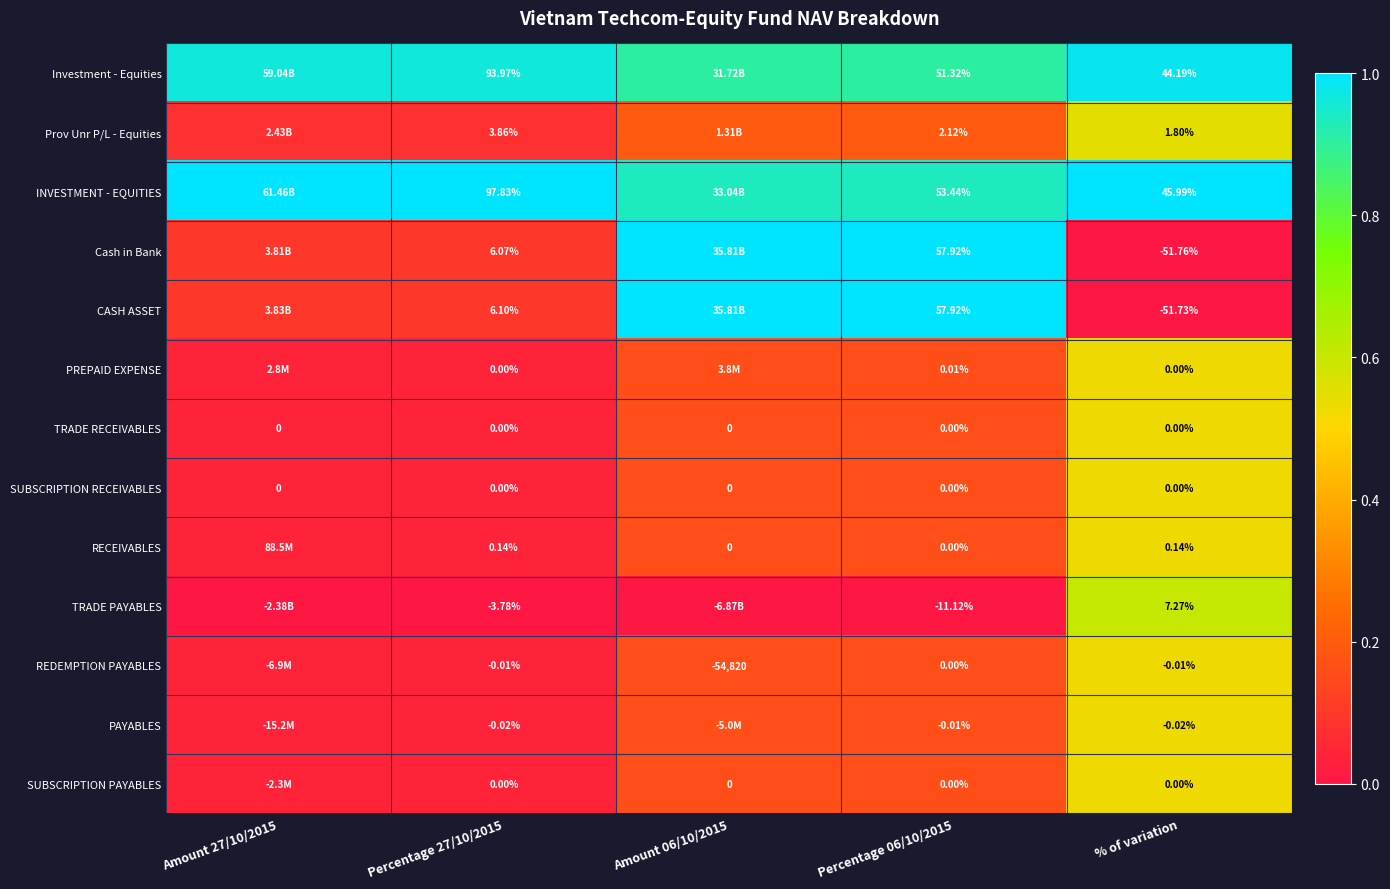

Is the value of RECEIVABLES at % of variation greater than the value of PAYABLES at Percentage 27/10/2015?

Yes